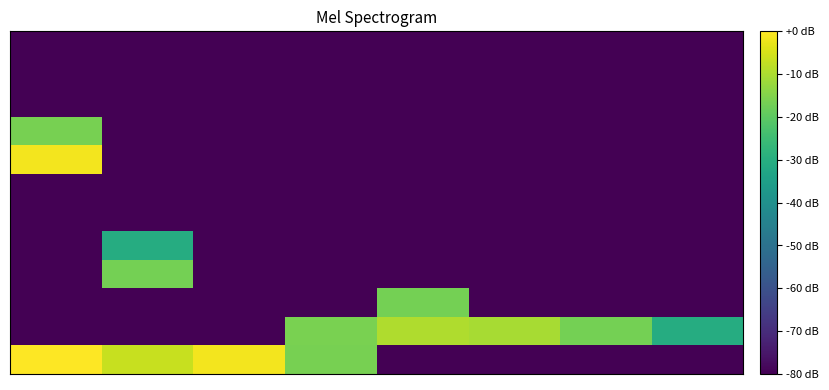

What is the minimum value shown in the chart?

-80.0